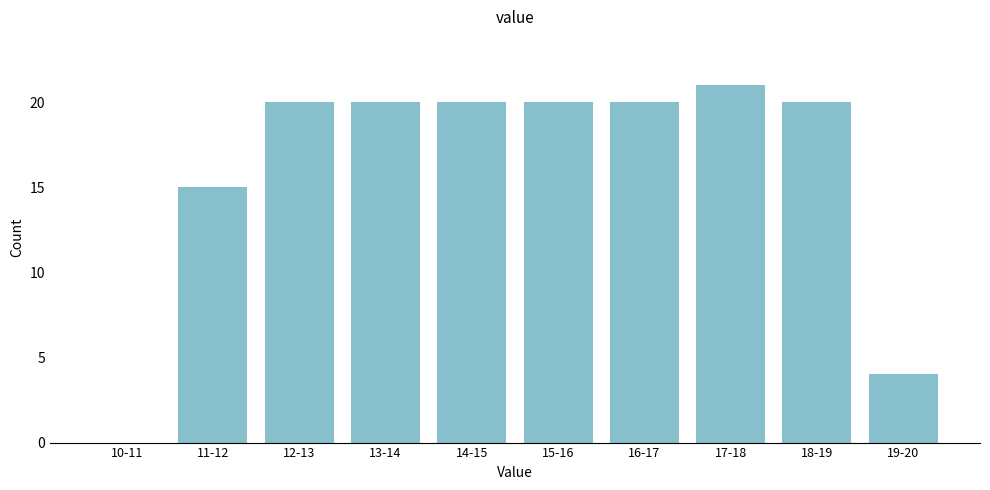

Reading right to left, what are all the values shown in this chart?

19-20=4	18-19=20	17-18=21	16-17=20	15-16=20	14-15=20	13-14=20	12-13=20	11-12=15	10-11=0